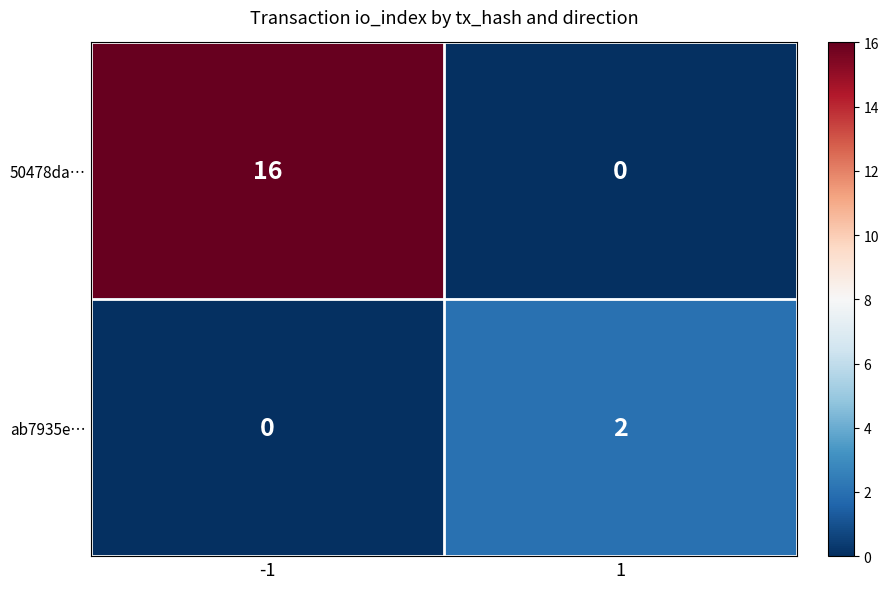

What is the greatest value displayed?

16